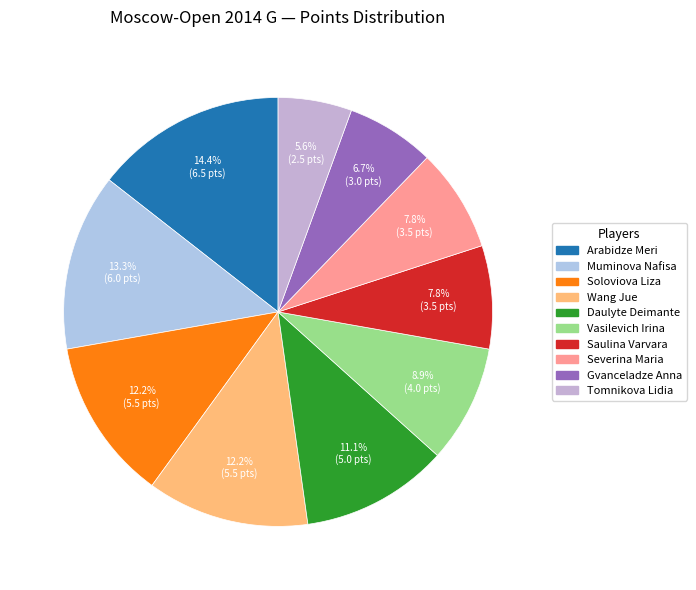

Is there any slice that represents more than half of the pie?

No